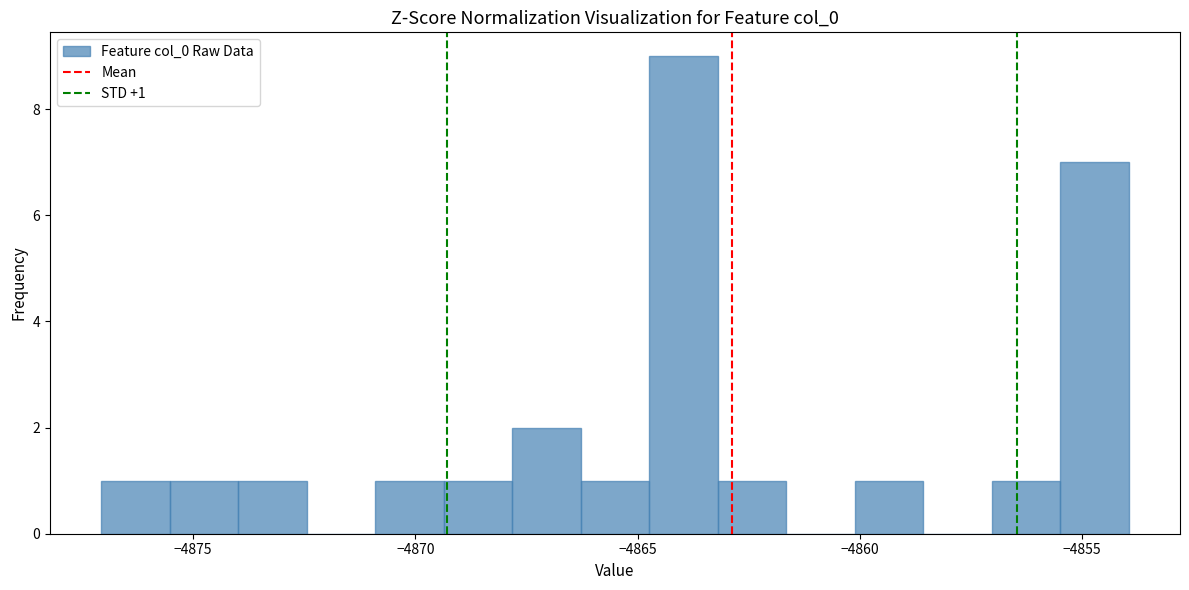

Read against the x-axis, roughly where is the centre of the tallest bar?

-4864.0